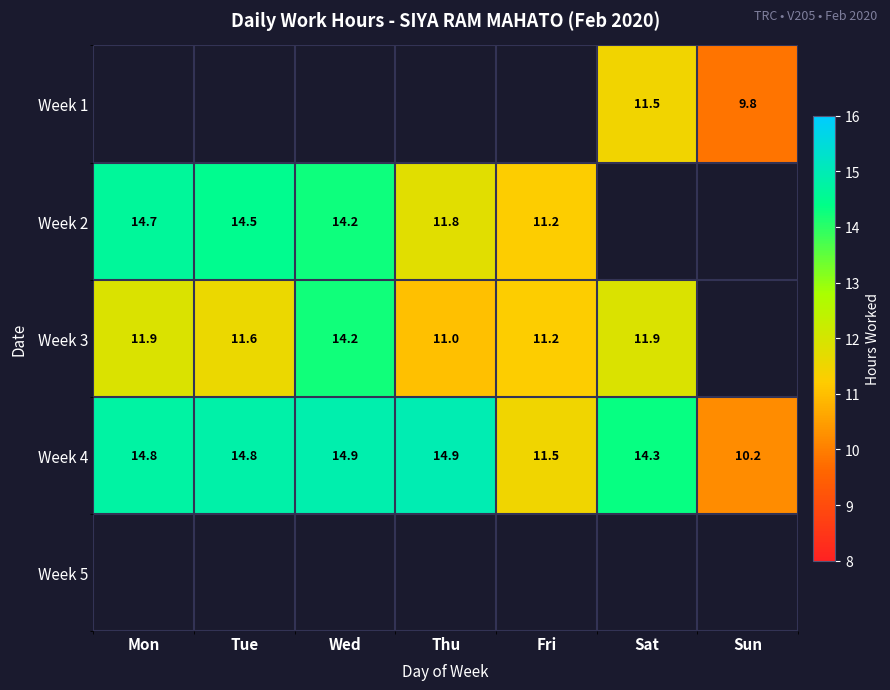

True or false: Week 2 has a value of 19.4 at Wed.

False